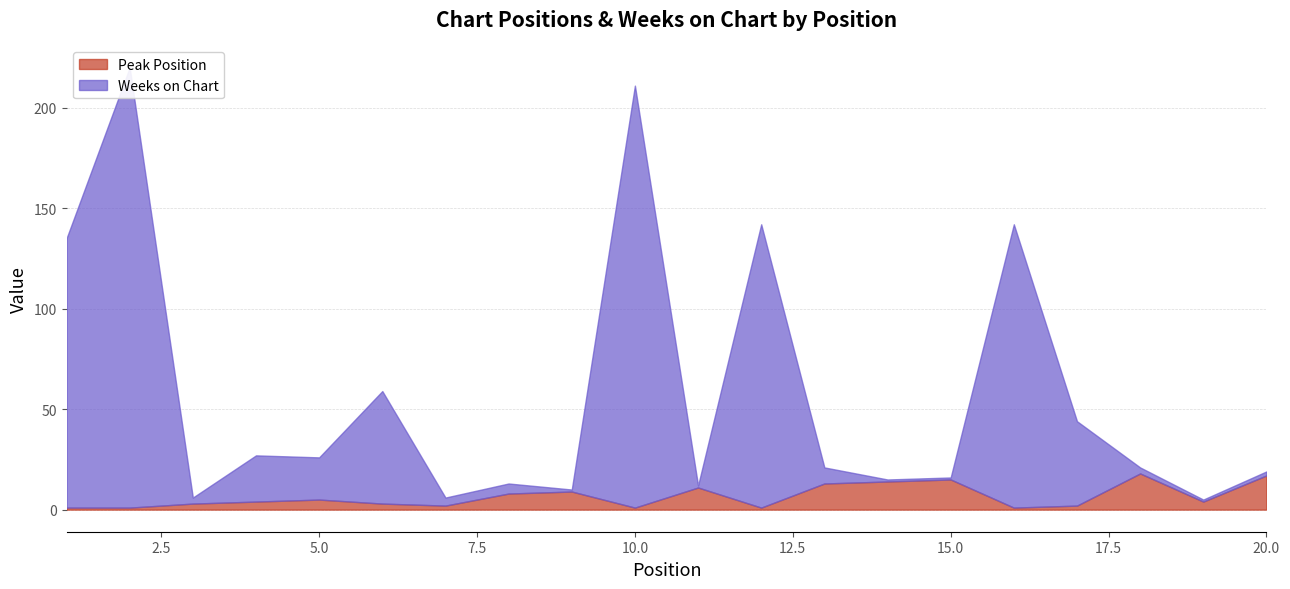

Does the chart have visible grid lines?

Yes